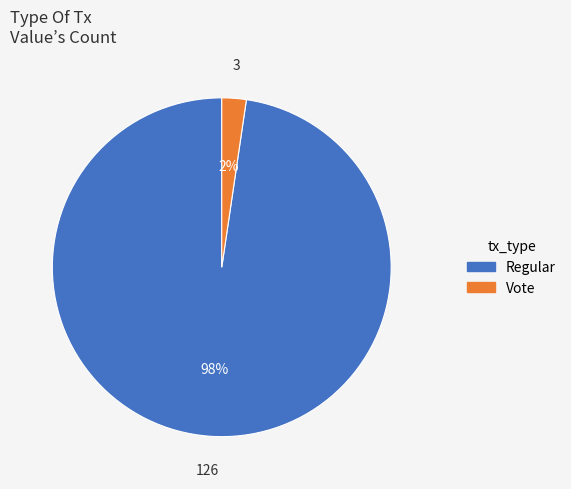

Is there any slice that represents more than half of the pie?

Yes